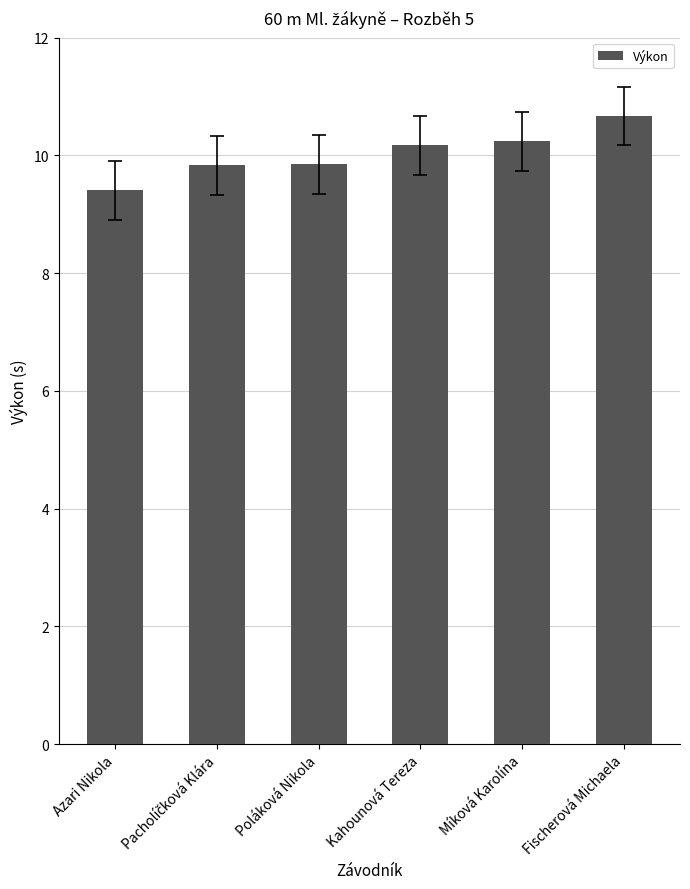

What is the change in value from Poláková Nikola to Fischerová Michaela?

+0.8